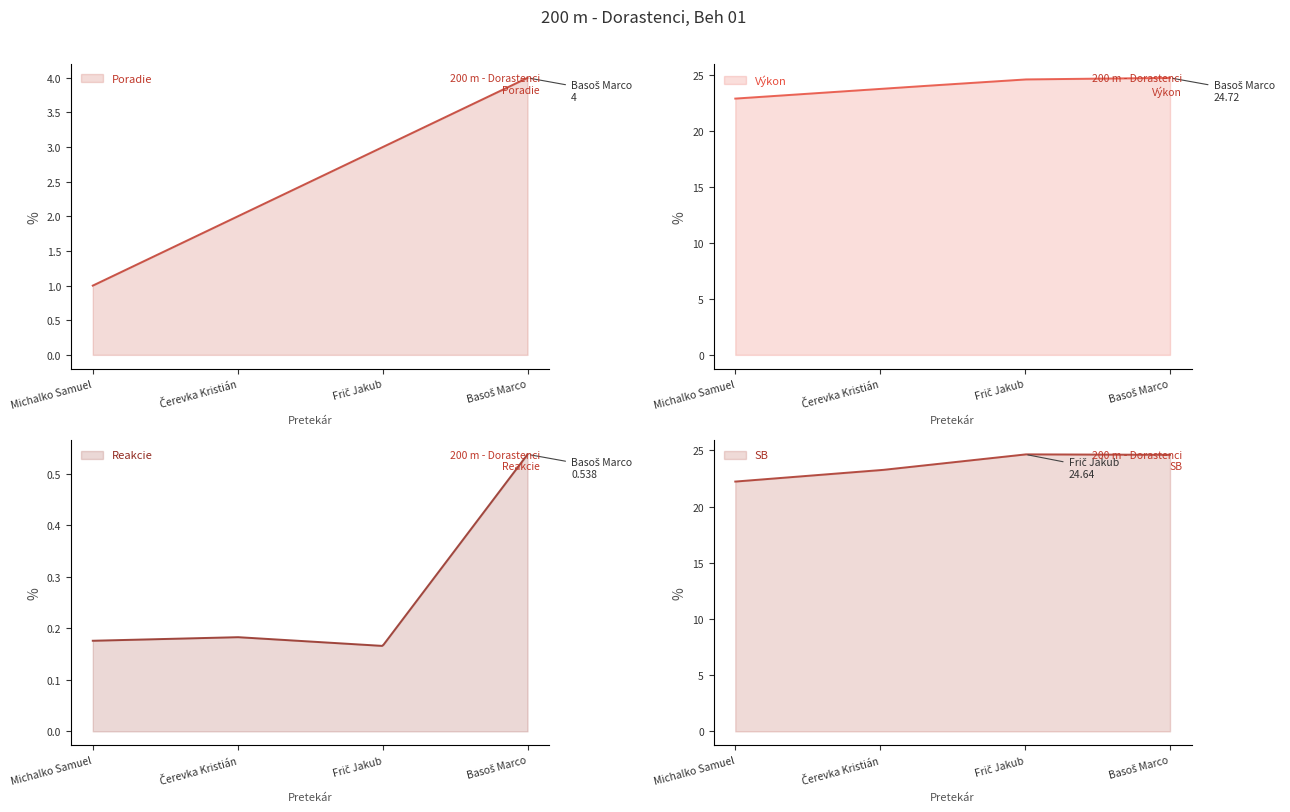

Which series has the largest range (max minus min)?

Poradie